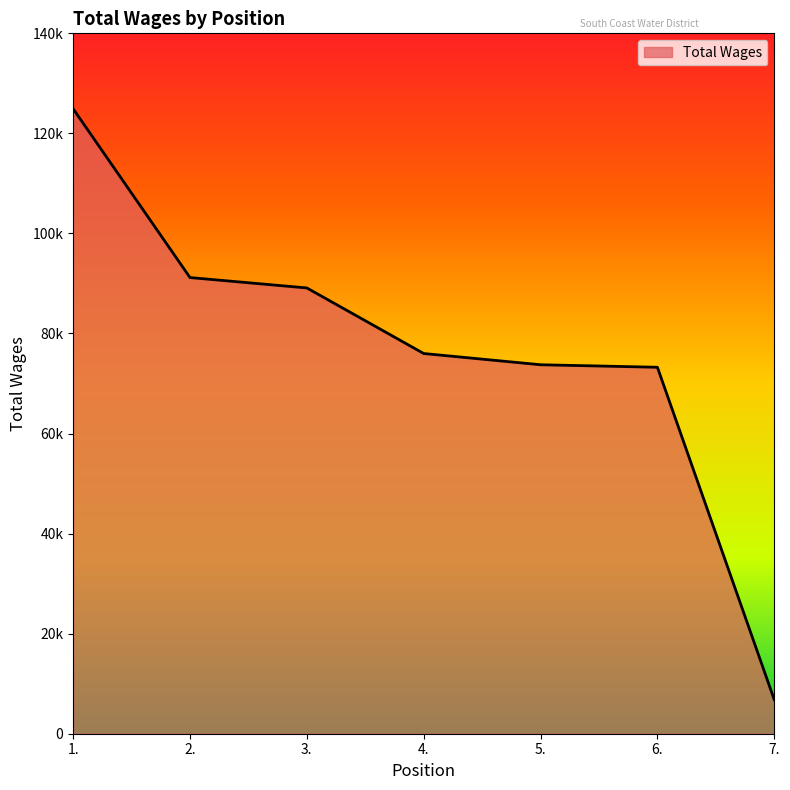

What is the difference between the second highest and minimum values?

84368